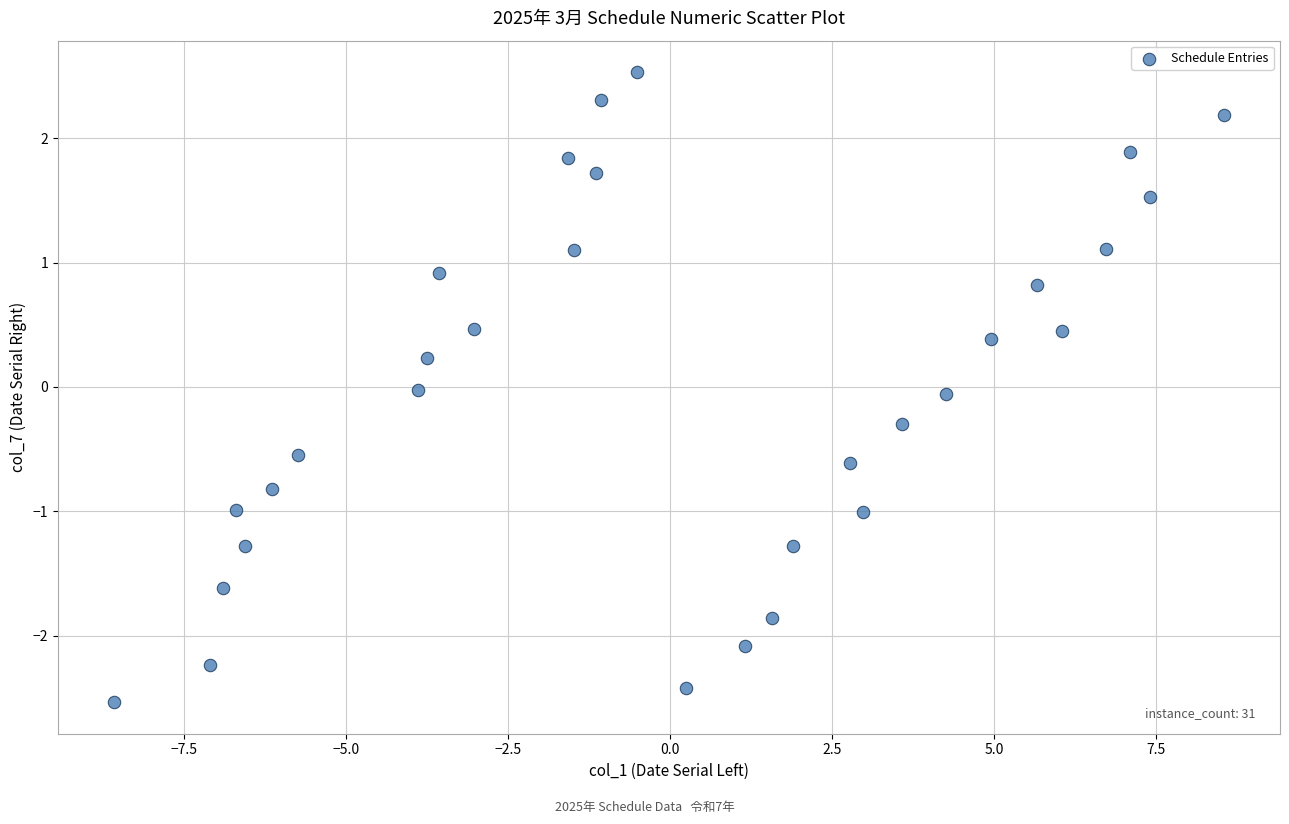

What is the range of X values (max minus min)?

17.1